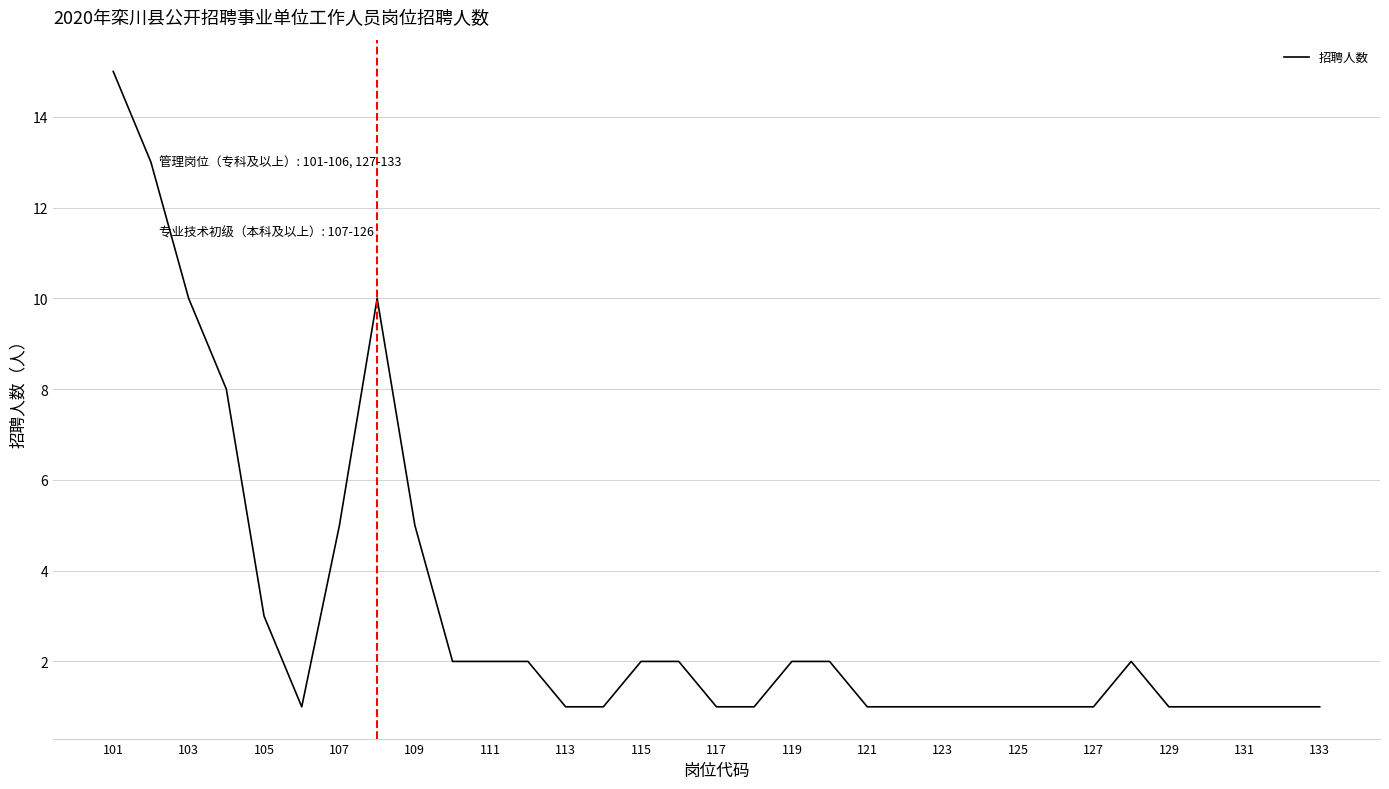

What is the difference between the maximum and minimum values?

14